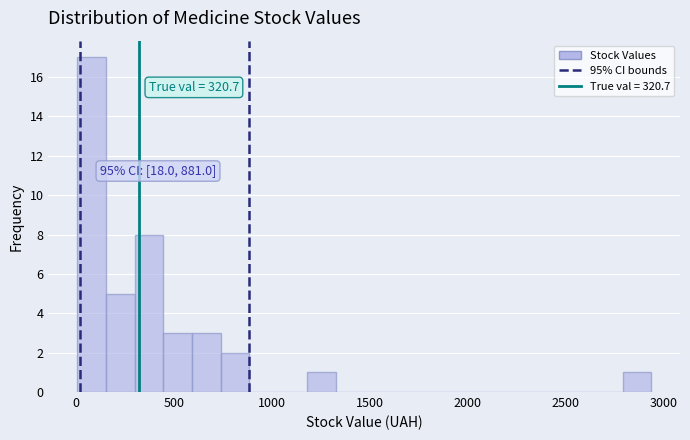

Read against the x-axis, roughly where is the centre of the tallest bar?

100